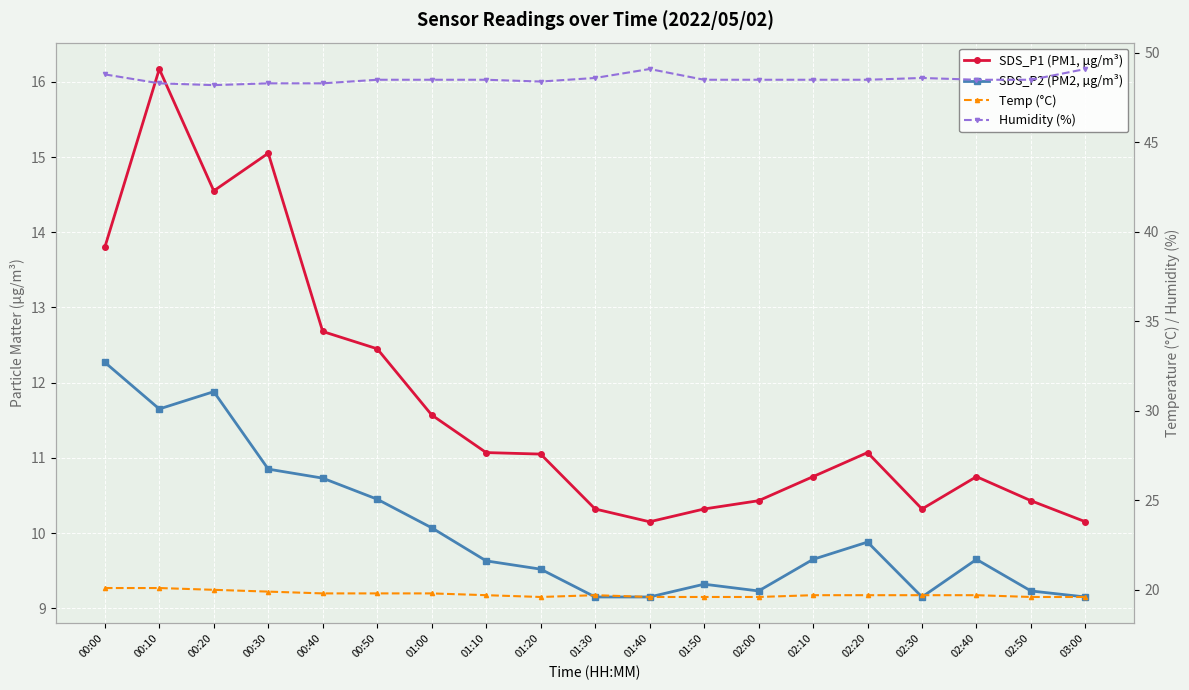

What is the value of the Humidity (%) point at the 11th from the left?

49.1